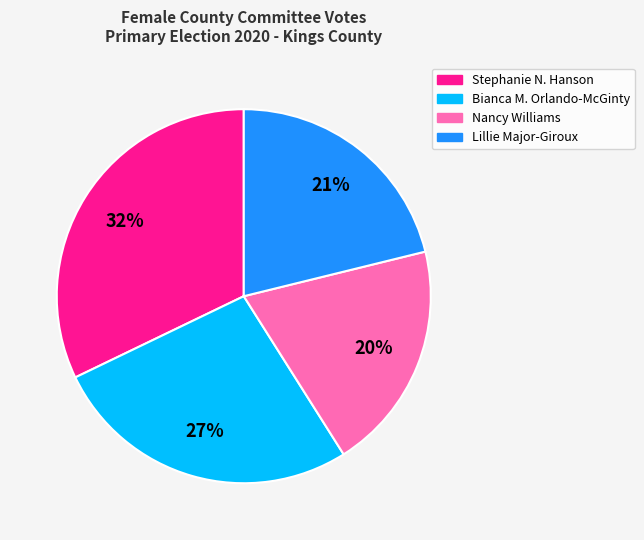

To the nearest percent, what portion does Bianca M. Orlando-McGinty represent?

27%